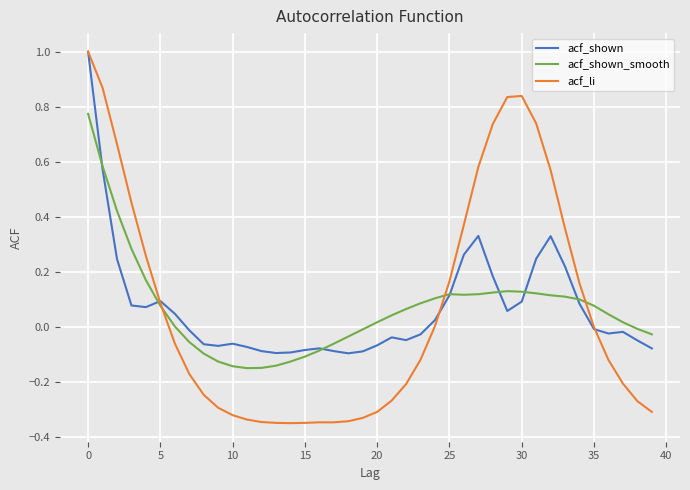

What is the maximum value for acf_shown?

1.0